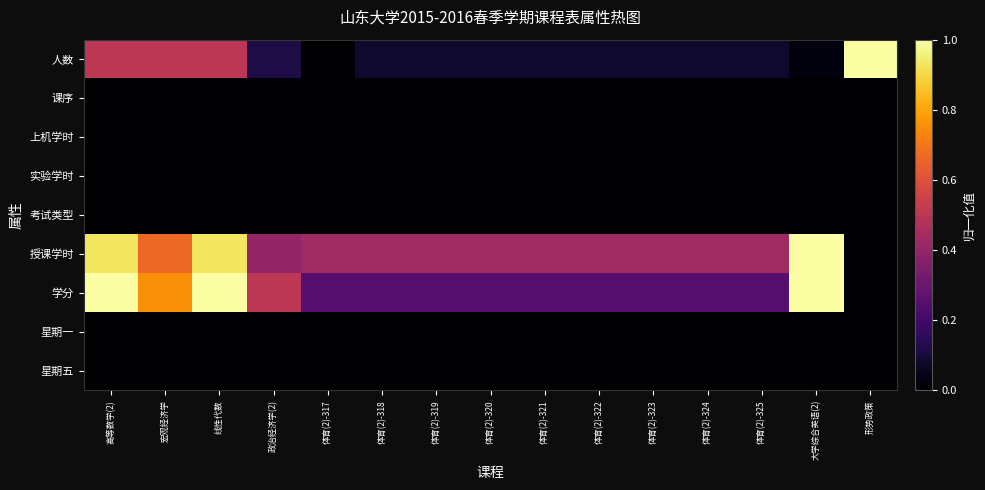

Which has a higher value, 体育(2)-321 or 体育(2)-320?

体育(2)-321